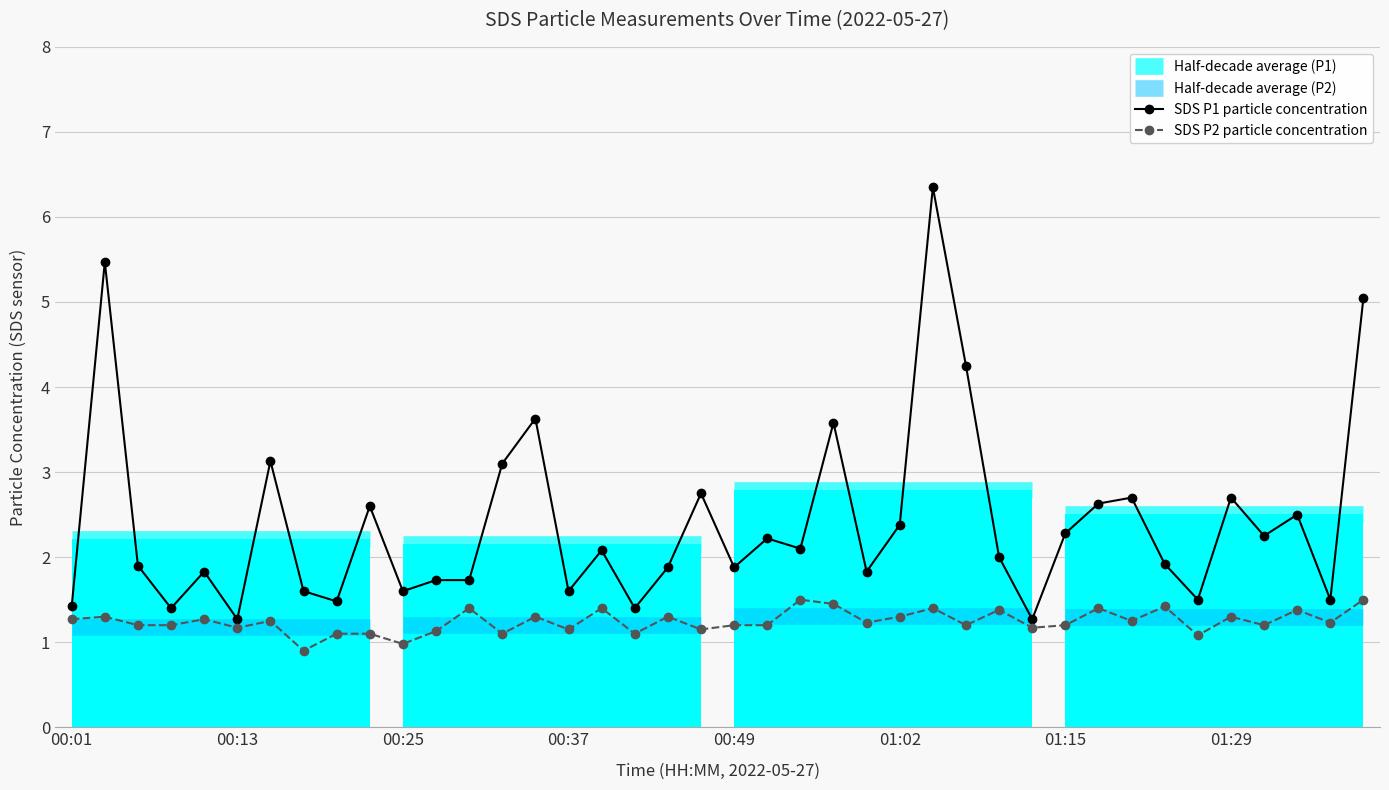

At which category is the sum across all series the highest?

01:04